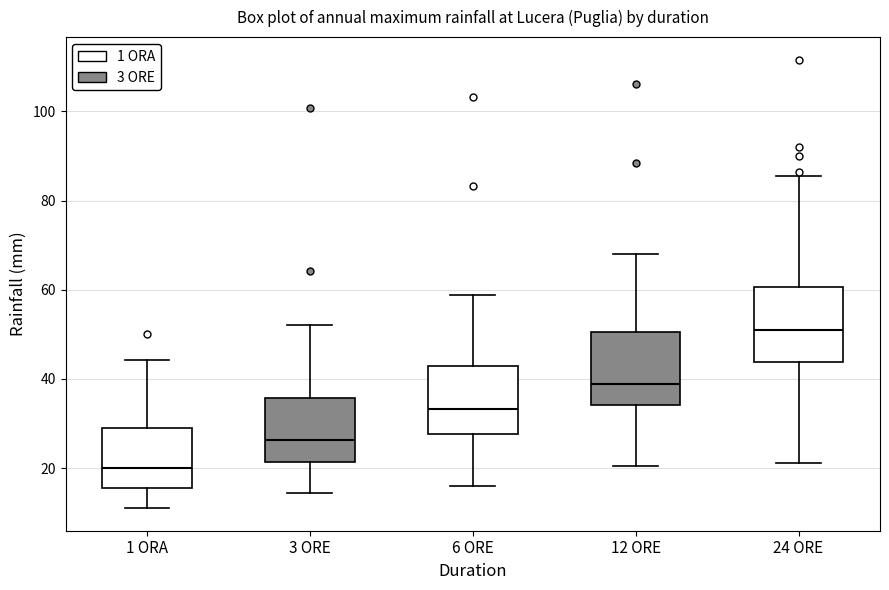

Reading left to right, transcribe this box plot: for each box, give where its median line is, the range the box spans, and where its two whiskers end, as read against the y-axis. The values are not printed on the chart, so give them approximately, as read against the axis.

1 ORA: median 20, box 16 to 30, whiskers 12 to 44
3 ORE: median 26, box 22 to 36, whiskers 14 to 52
6 ORE: median 34, box 28 to 42, whiskers 16 to 58
12 ORE: median 38, box 34 to 50, whiskers 20 to 68
24 ORE: median 52, box 44 to 60, whiskers 22 to 86